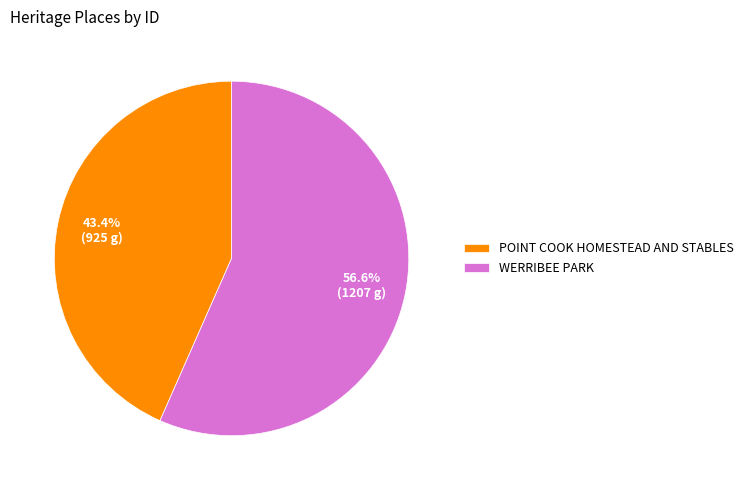

Is it true that WERRIBEE PARK is 57% of the pie?

True